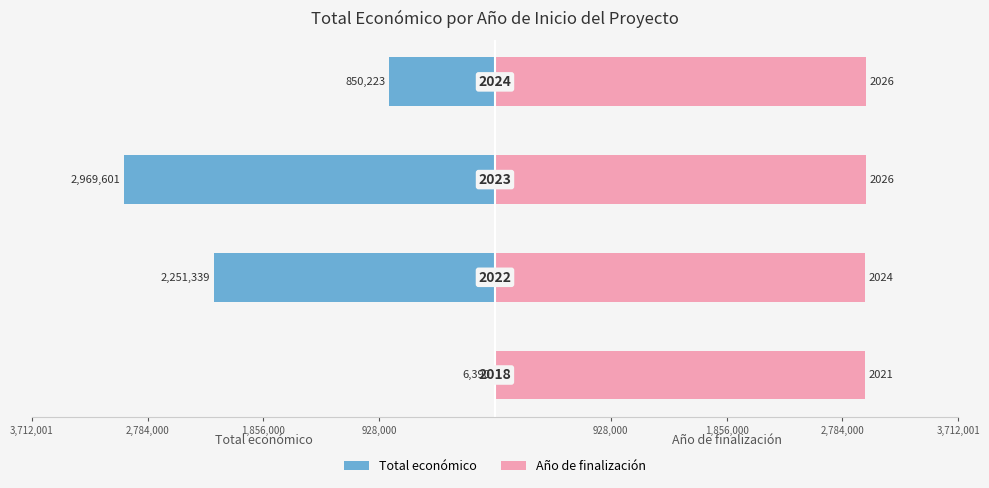

True or false: Año de finalización has a value of 3884355.9 at 2,784,000.

False